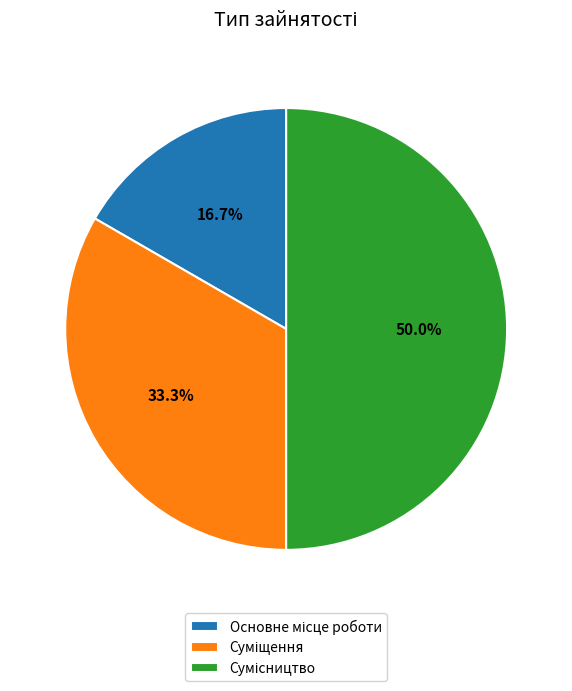

Is it true that Сумісництво is 50% of the pie?

True